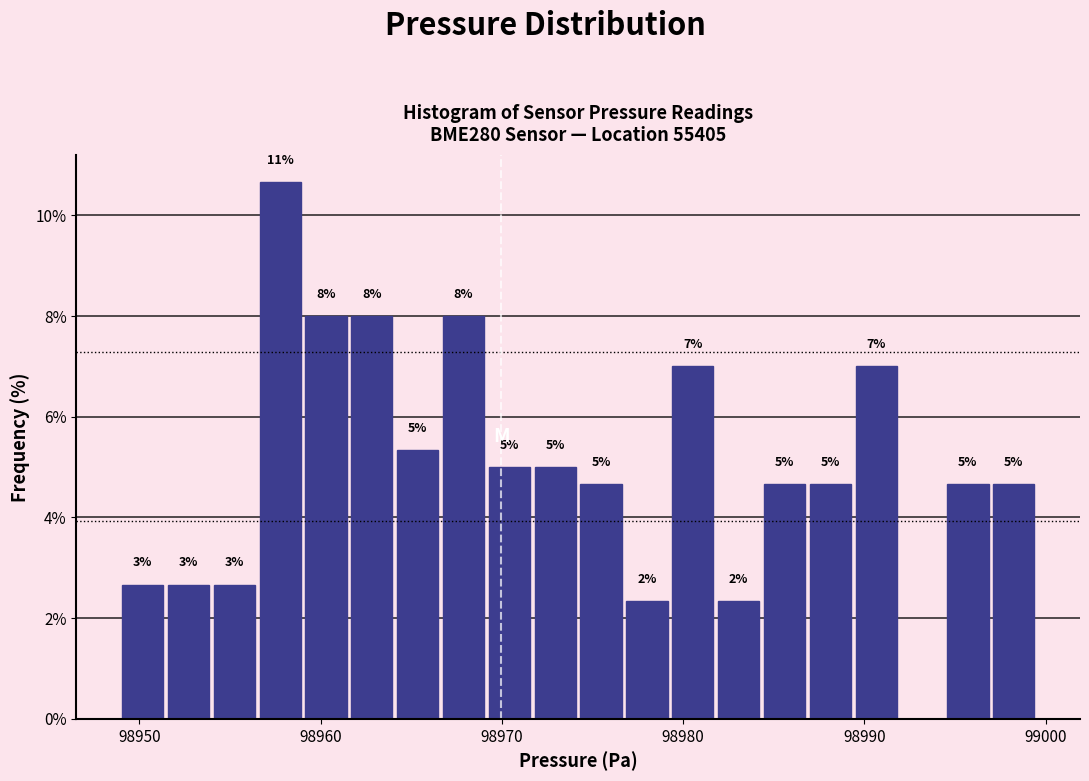

Around what value on the x-axis is the tallest bar? Give the approximate position of its centre, as read against the axis.

98958